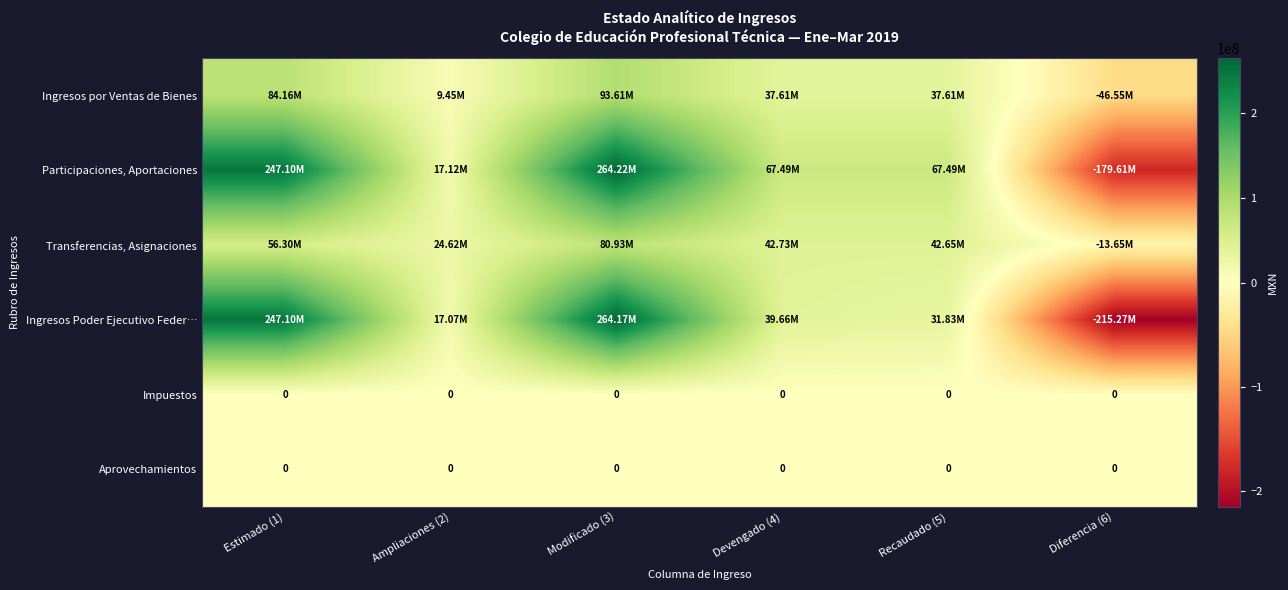

Which series has the largest total across all categories?

Participaciones, Aportaciones